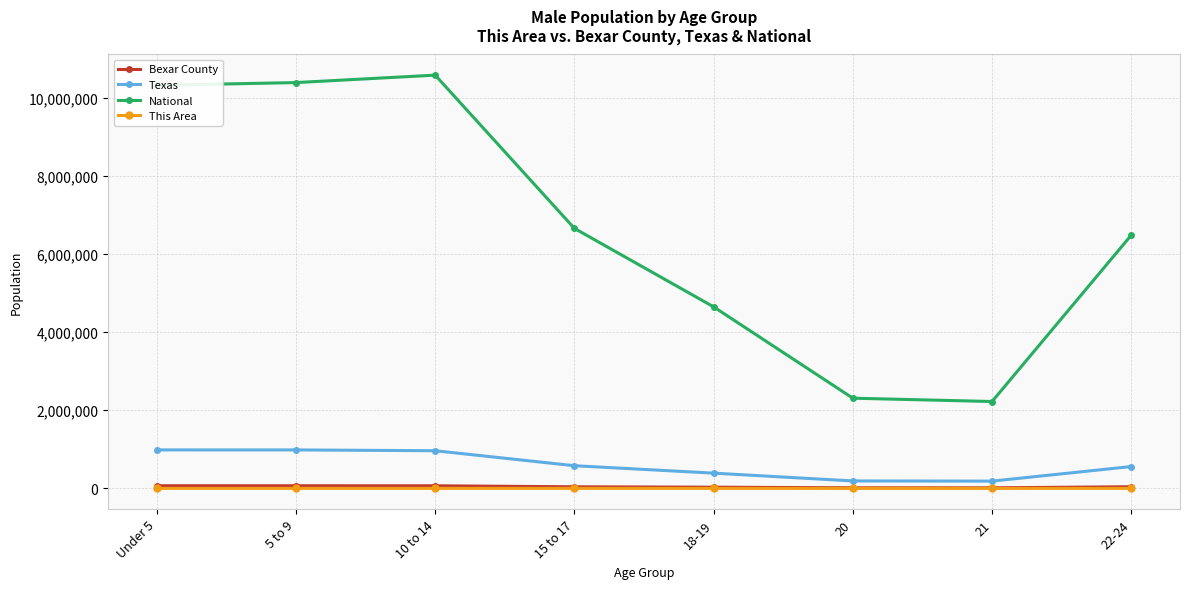

What is the value of the Bexar County point at the 1st from the left?

66465